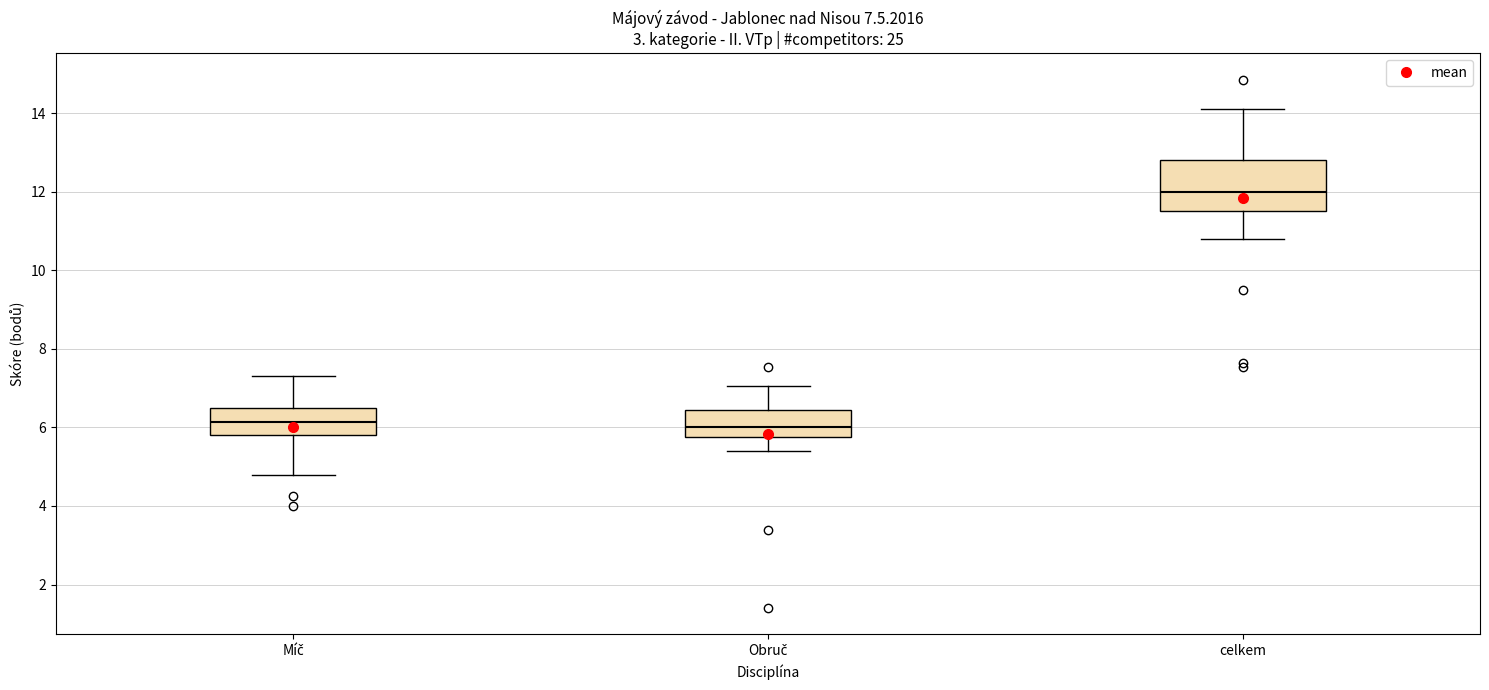

Which box's median line is the highest?

celkem